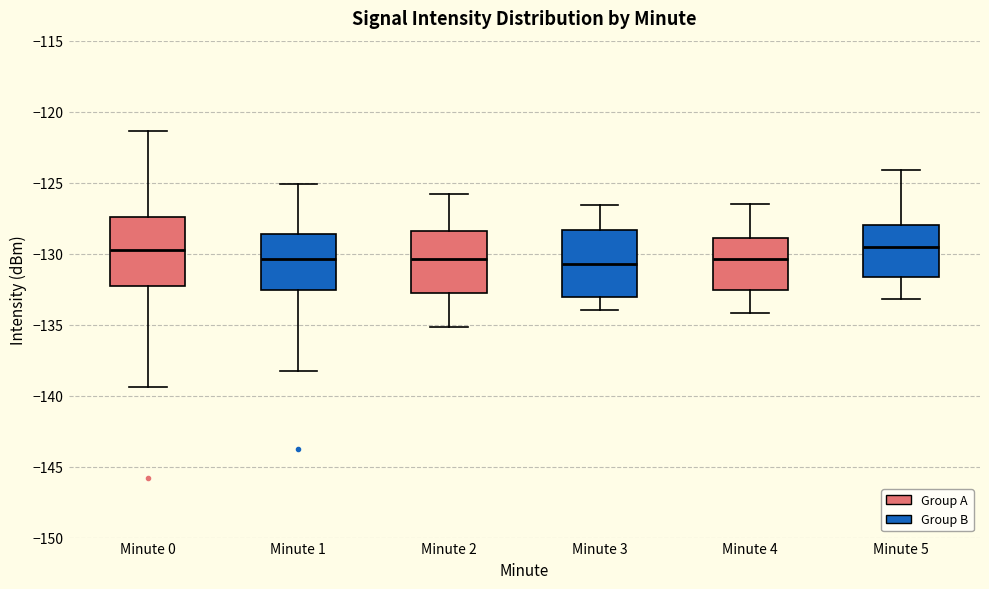

Where does the lower whisker of the box for Minute 3 end on the y-axis? The values are not printed on the chart, so give them approximately, as read against the axis.

-134.0